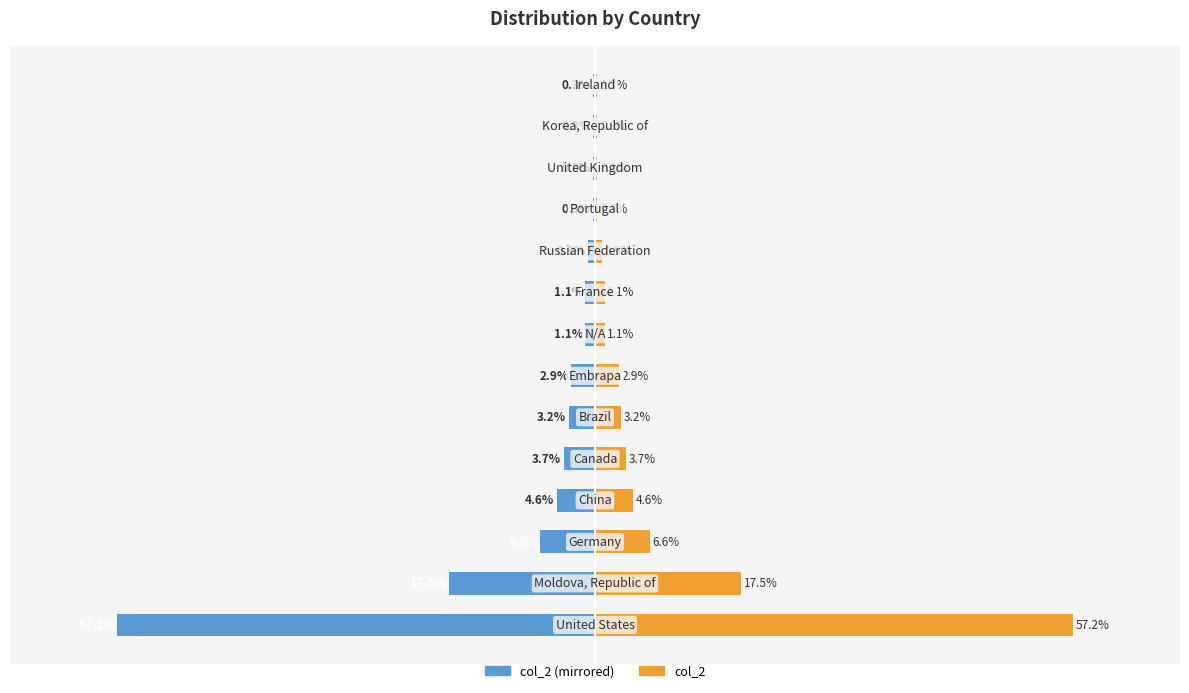

Rank the series by their average value, from highest to lowest.

col_2 (right), col_2 (left)